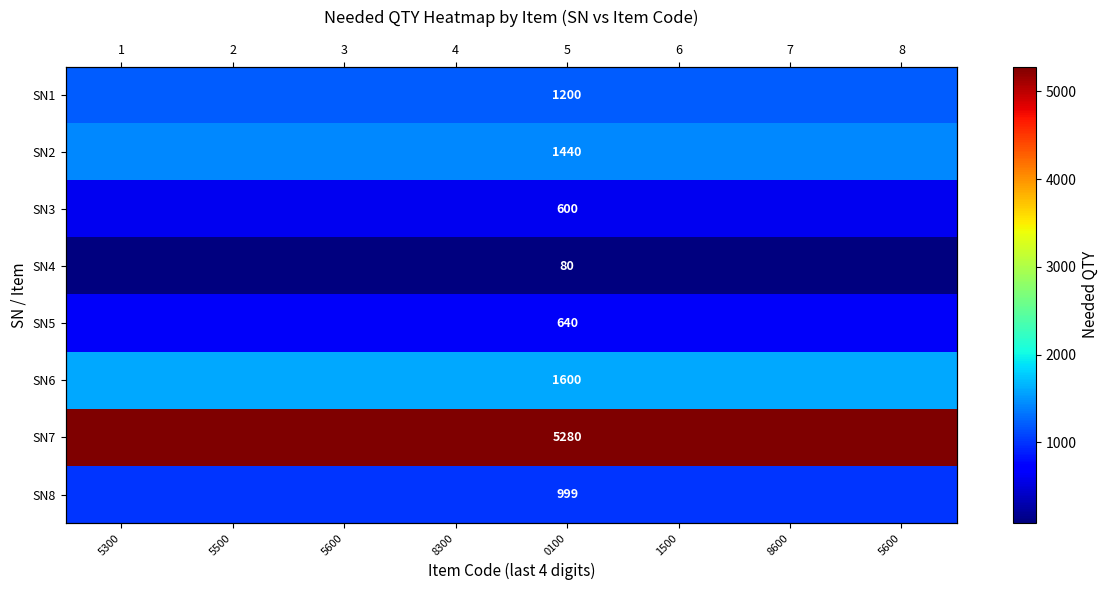

At which category is the sum across all series the highest?

5300